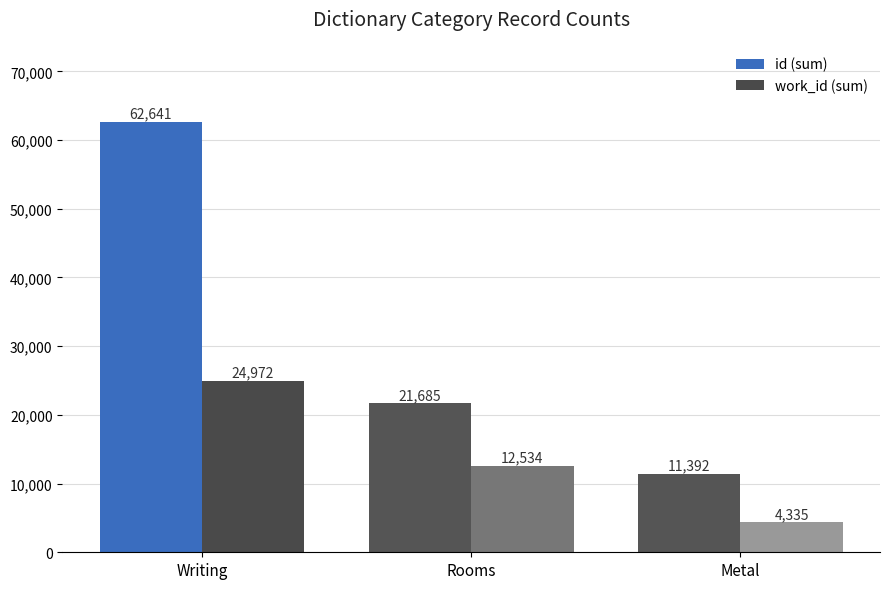

What are all the series names shown in the legend?

id (sum), work_id (sum)